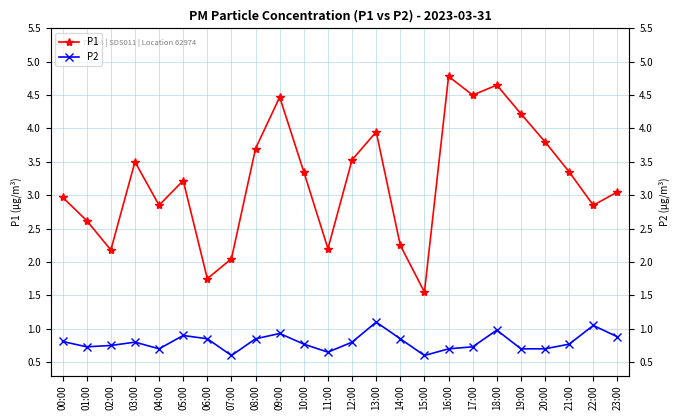

Is the value of P1 at 06:00 greater than the value of P2 at 01:00?

Yes